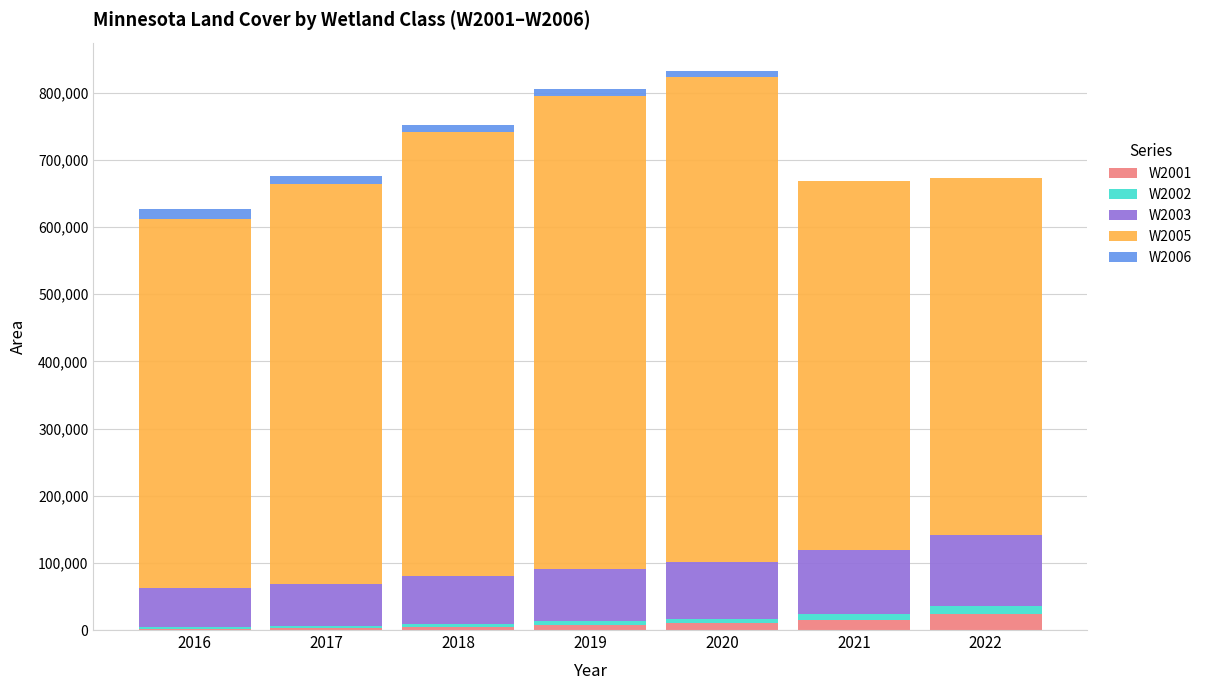

Which series has the largest range (max minus min)?

W2005